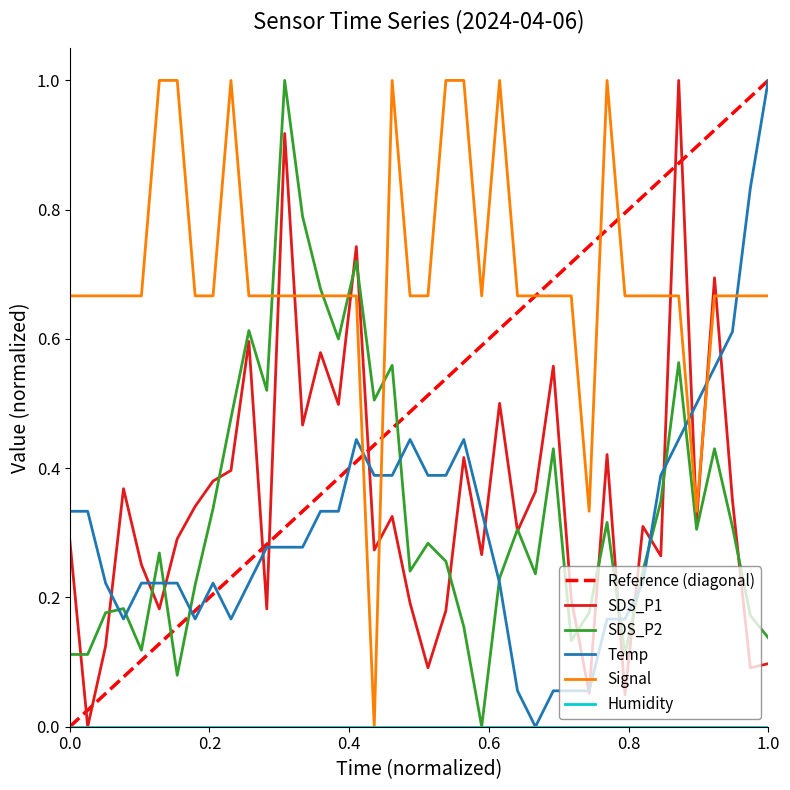

After their last crossing, which series has the higher values: SDS_P1 or Signal?

Signal